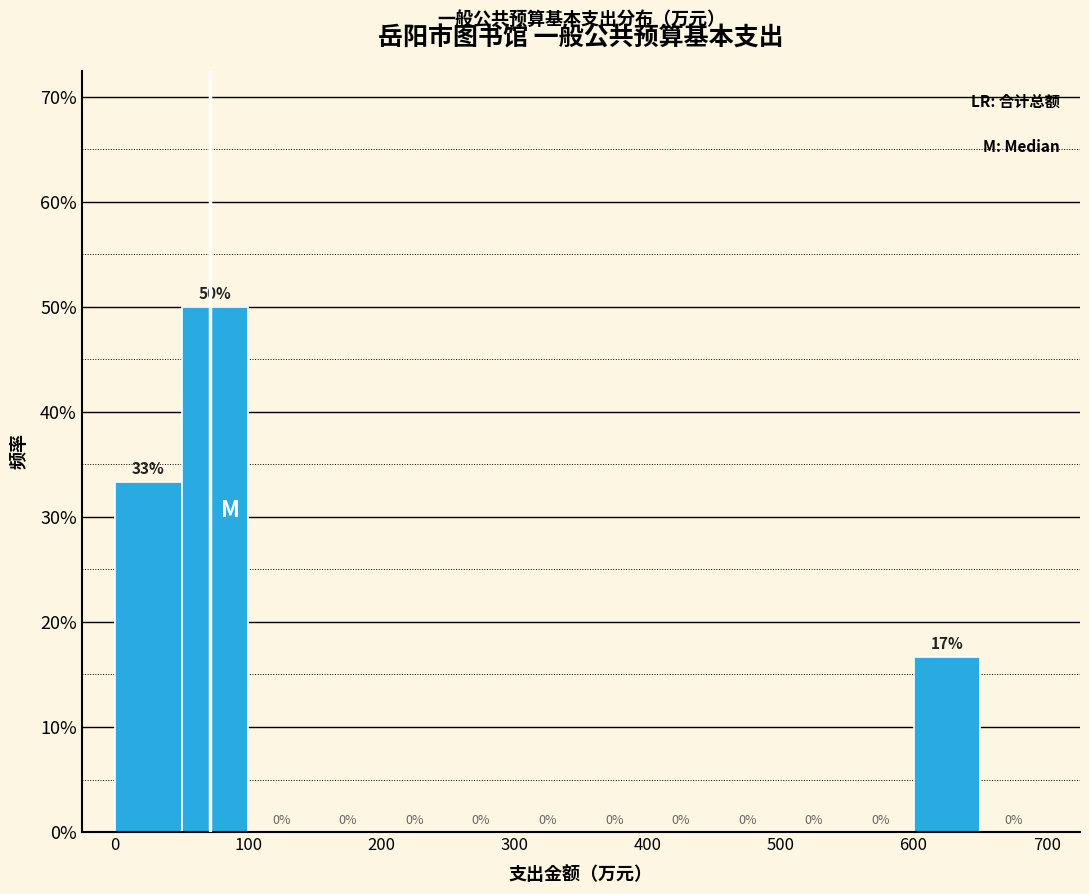

Which range on the x-axis has the tallest bar?

50 to 100